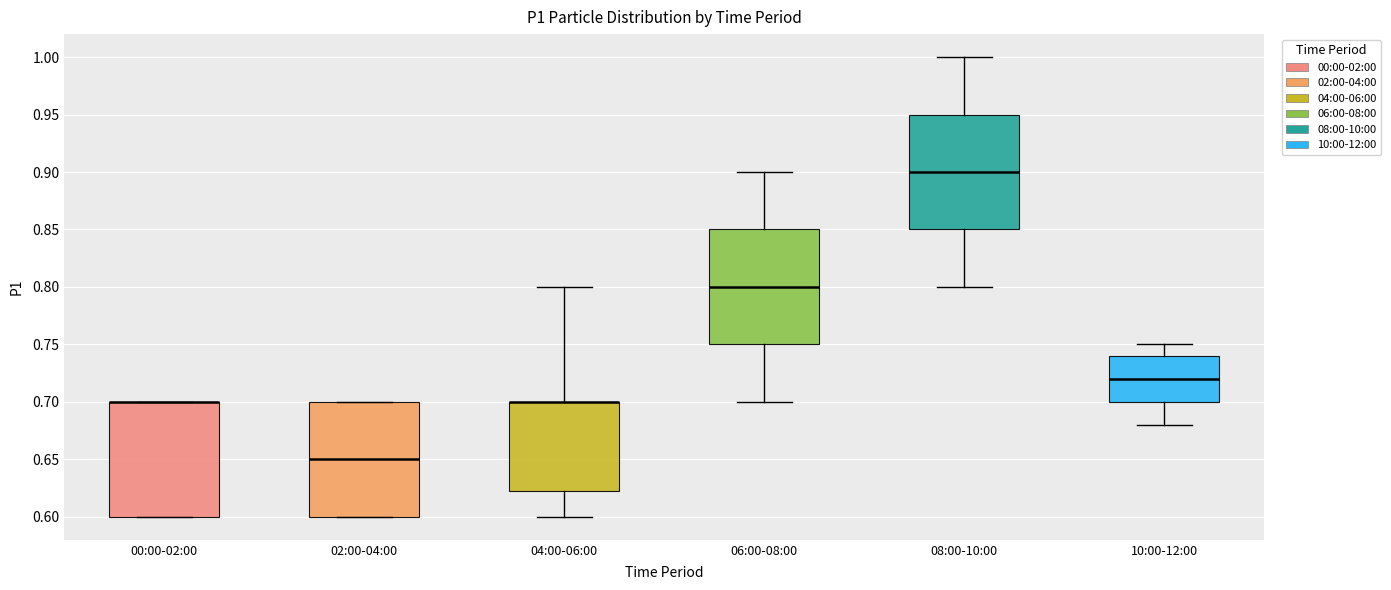

Reading left to right, transcribe this box plot: for each box, give where its median line is, the range the box spans, and where its two whiskers end, as read against the y-axis. The values are not printed on the chart, so give them approximately, as read against the axis.

00:00-02:00: median 0.700 (drawn on the box's upper edge), box 0.600 to 0.700, whiskers 0.600 to 0.700
02:00-04:00: median 0.650, box 0.600 to 0.700, whiskers 0.600 to 0.700
04:00-06:00: median 0.700 (drawn on the box's upper edge), box 0.625 to 0.700, whiskers 0.600 to 0.800
06:00-08:00: median 0.800, box 0.750 to 0.850, whiskers 0.700 to 0.900
08:00-10:00: median 0.900, box 0.850 to 0.950, whiskers 0.800 to 1.000
10:00-12:00: median 0.720, box 0.700 to 0.740, whiskers 0.680 to 0.750